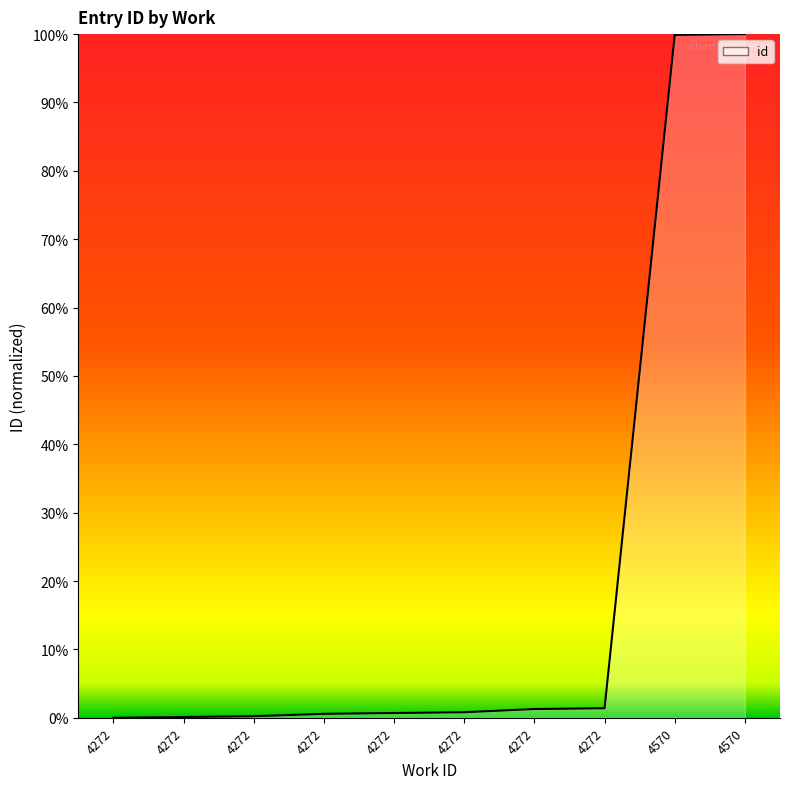

List the labels in order of value, smallest first.

4272, 4272, 4272, 4272, 4272, 4272, 4272, 4272, 4570, 4570